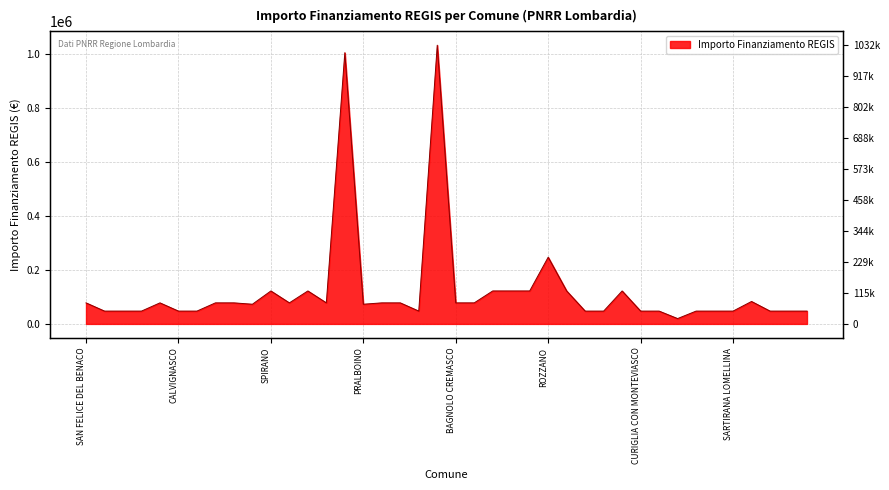

Approximately how many times larger is the value at ROZZANO compared to VOLTIDO?

5.2